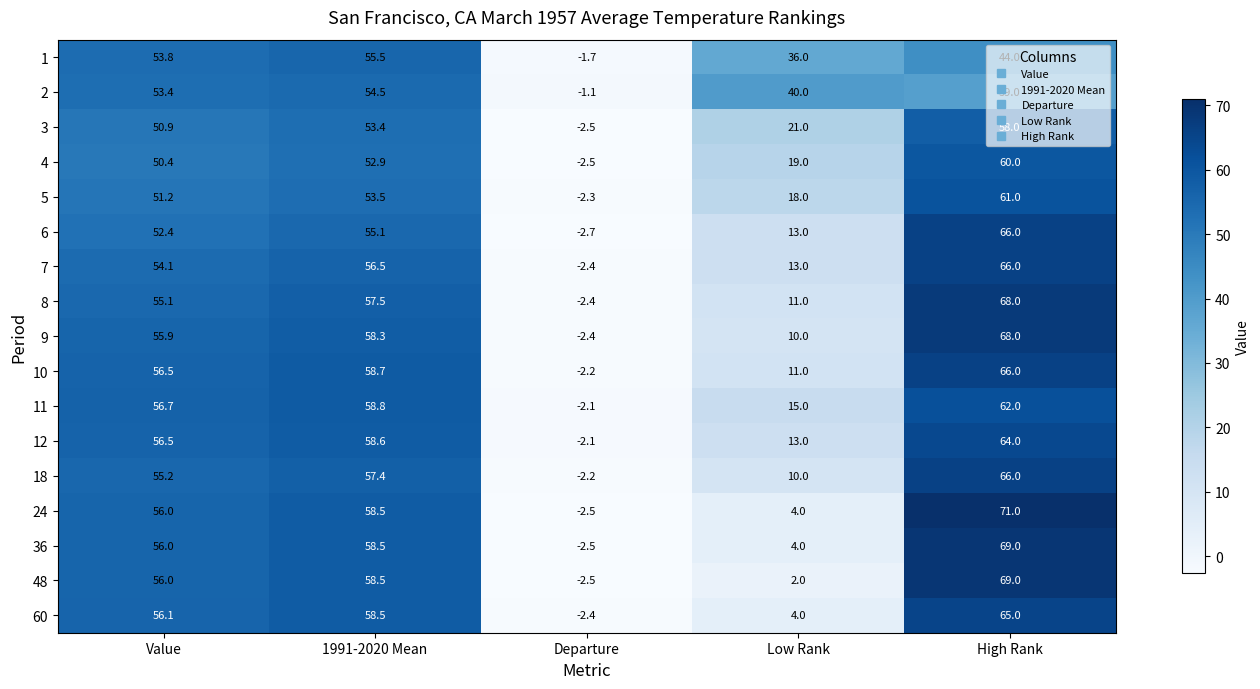

What value does the 8 series have at Value?

55.1